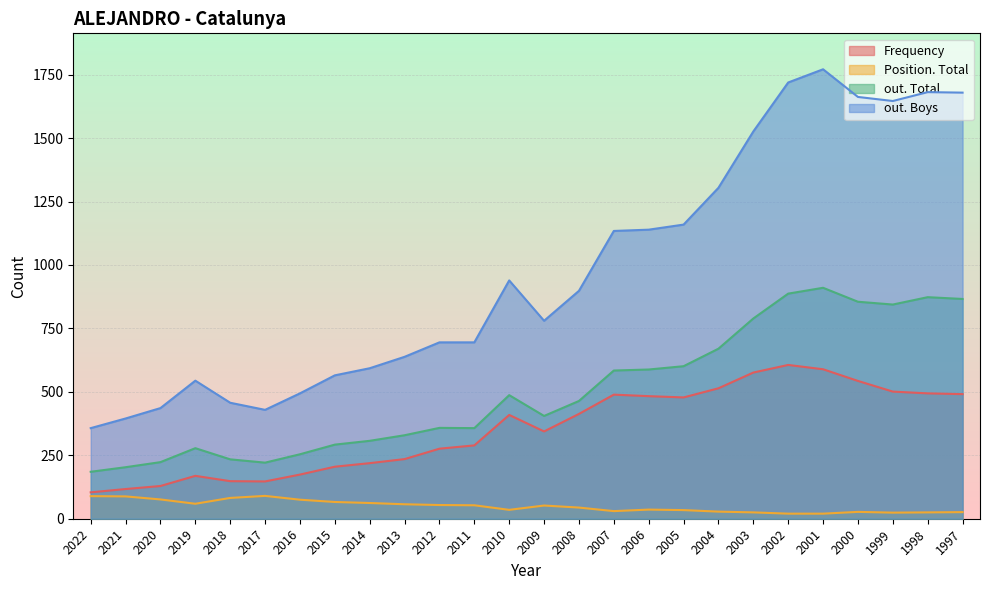

Is the value of Frequency at 2008 greater than the value of out. Total at 2001?

No